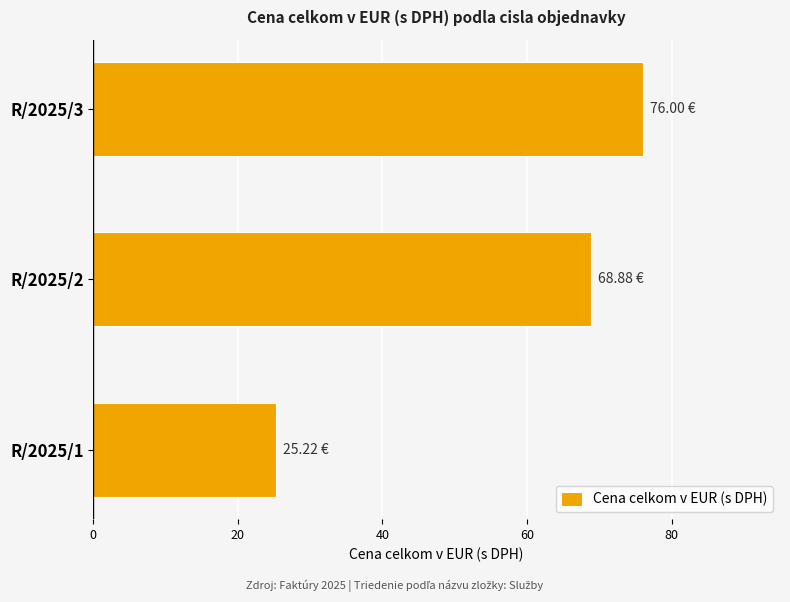

What is the difference between the maximum and minimum values?

50.8